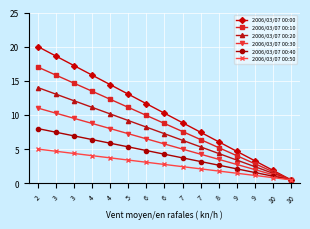

Does the chart have visible grid lines?

Yes